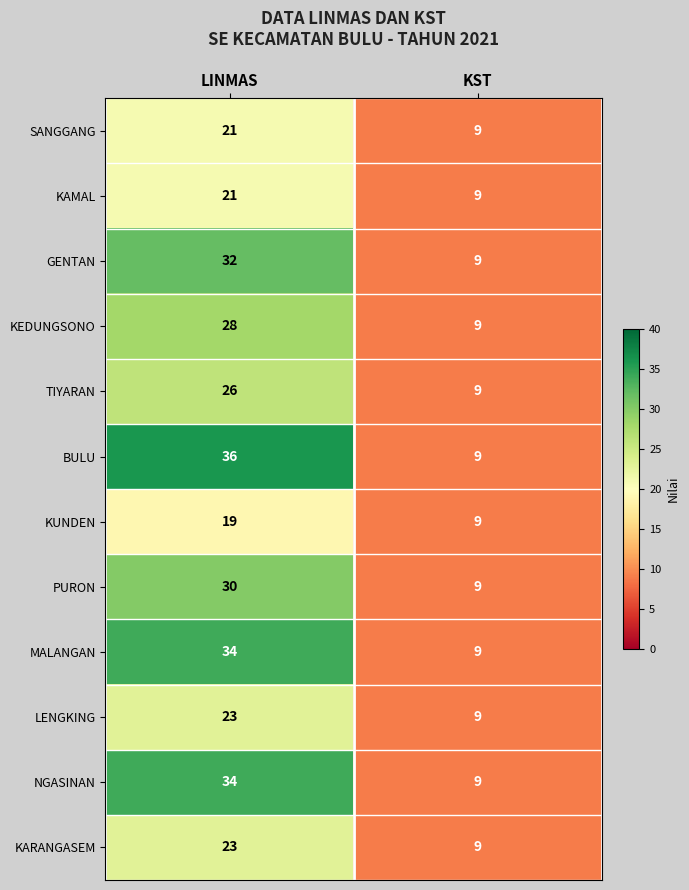

At which category does the chart reach its minimum across all series?

KST